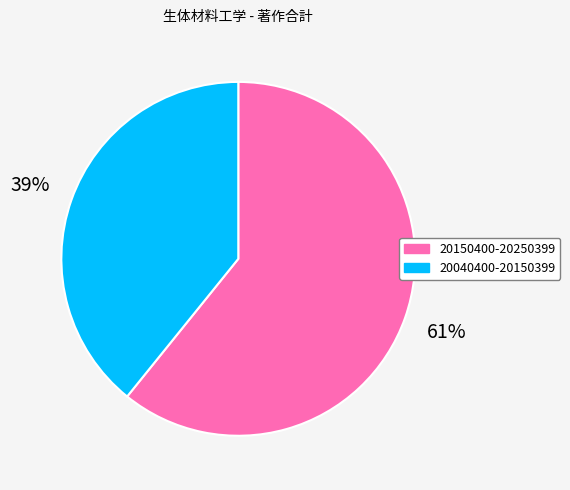

What is the ratio of the value at 20150400-20250399 to the value at 20040400-20150399?

1.6